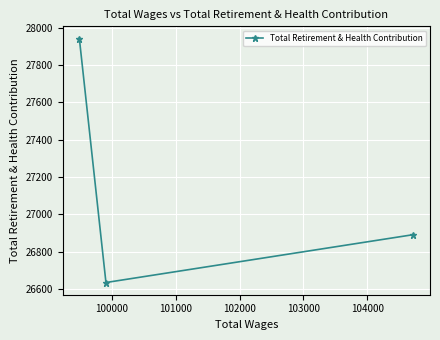

What is the difference between the maximum and minimum values?

1305